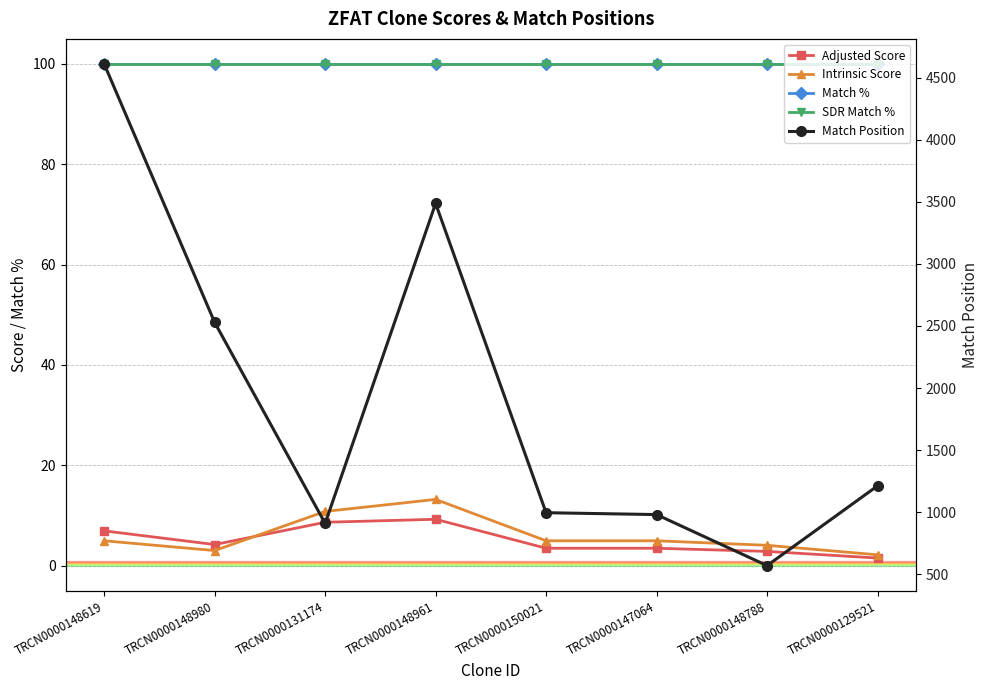

Between TRCN0000148619 and TRCN0000131174, which series saw the biggest shift?

Match Position